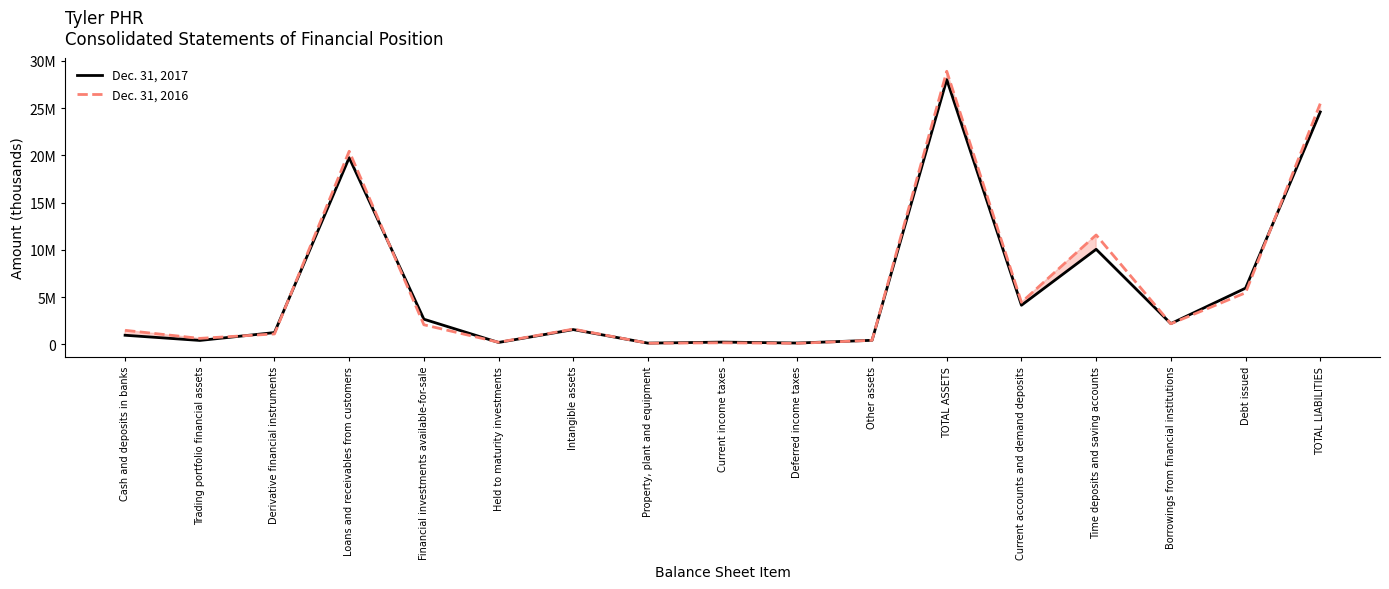

Between TOTAL ASSETS and Borrowings from financial institutions, which series saw the biggest shift?

Dec. 31, 2016